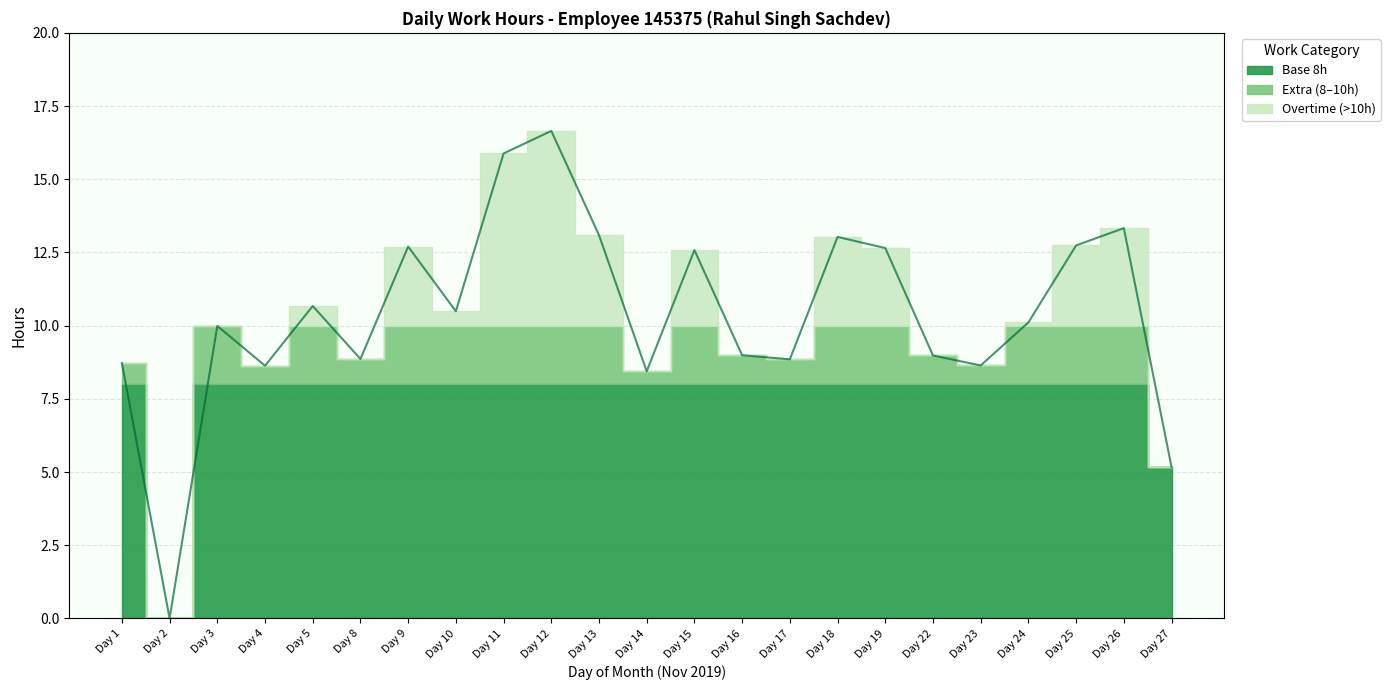

Where is the first local minimum for Above 10h?

8